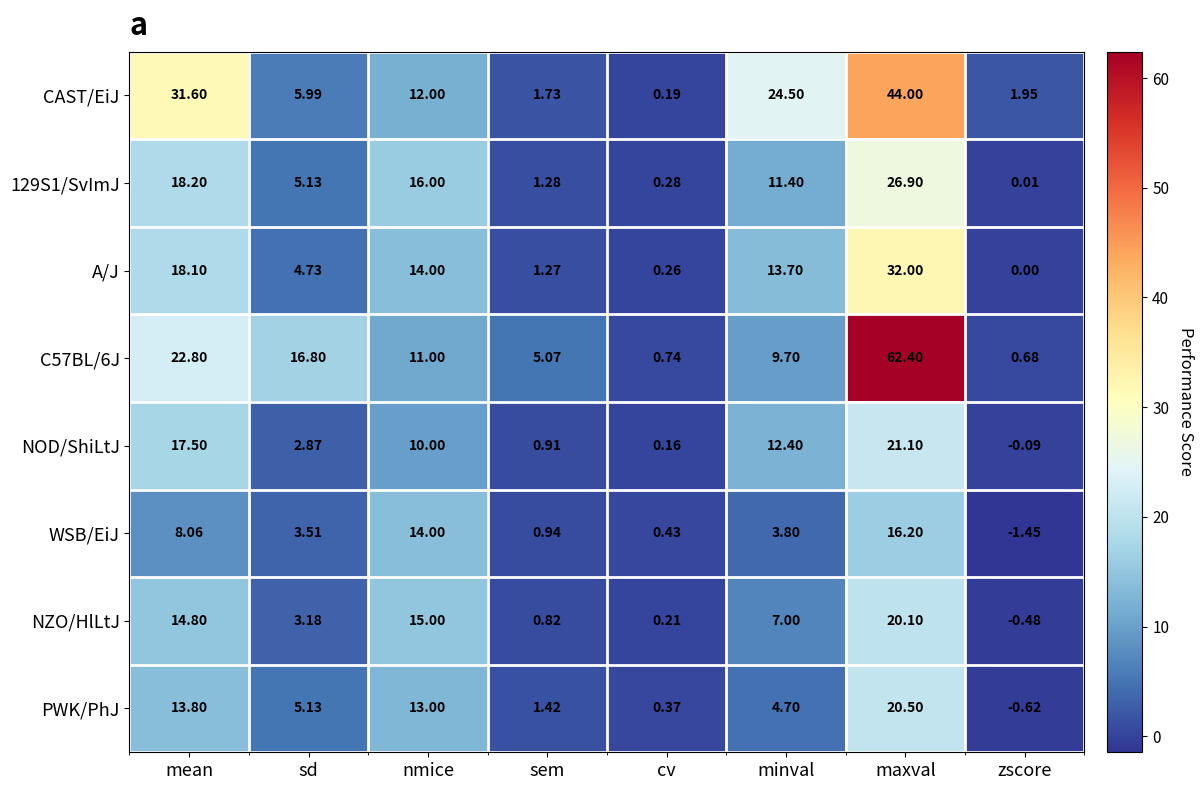

At which label does NOD/ShiLtJ first exceed 10?

mean